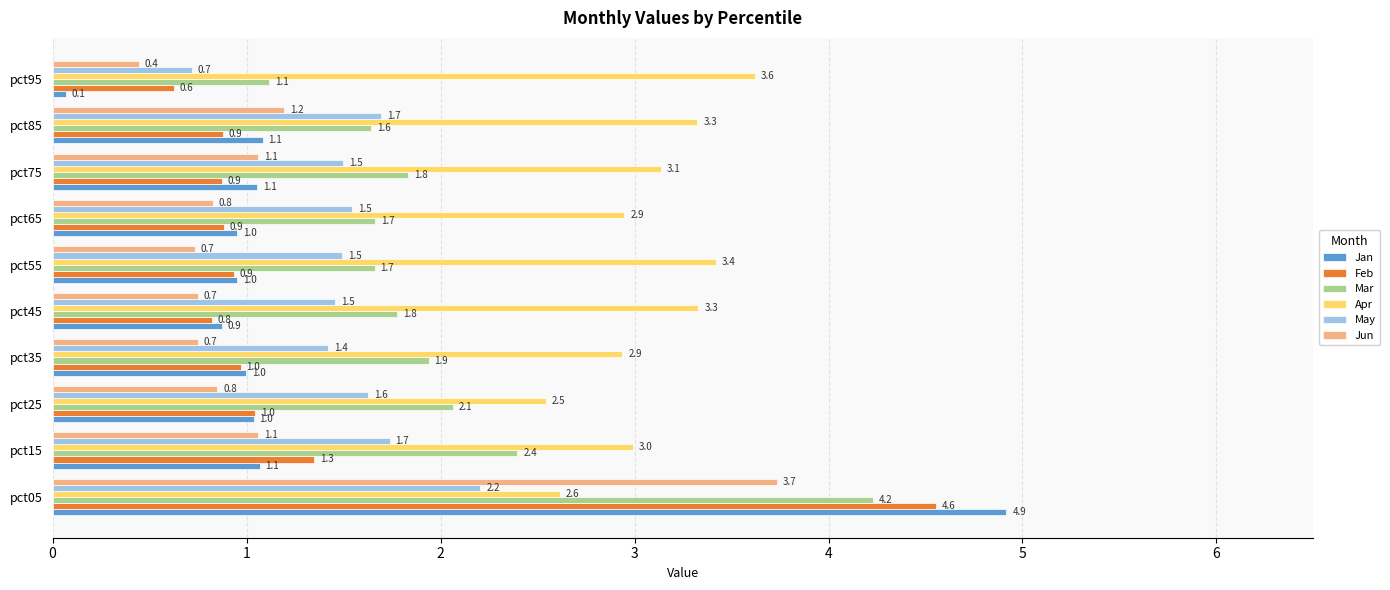

What is the sum of all Feb values?

12.9